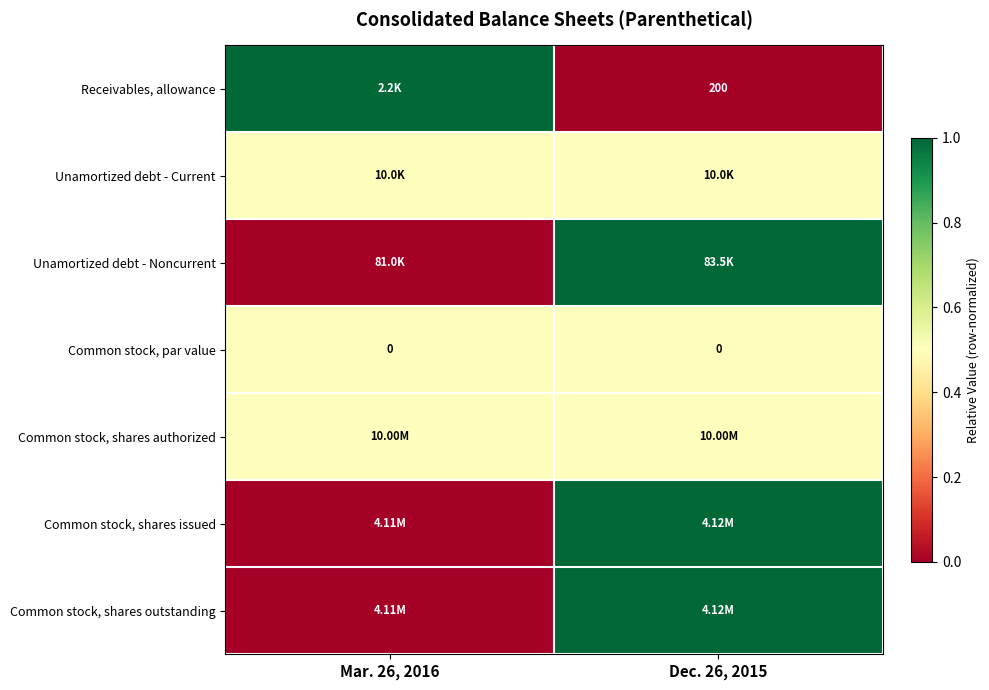

Count the number of data series in this chart.

7